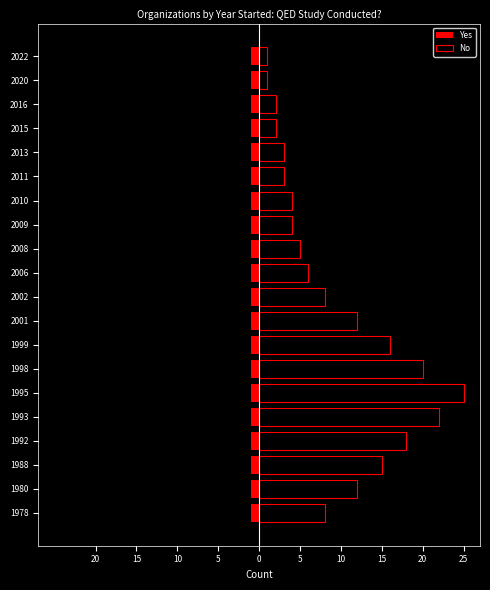

Is it true that No equals 2.0 at 2015?

True